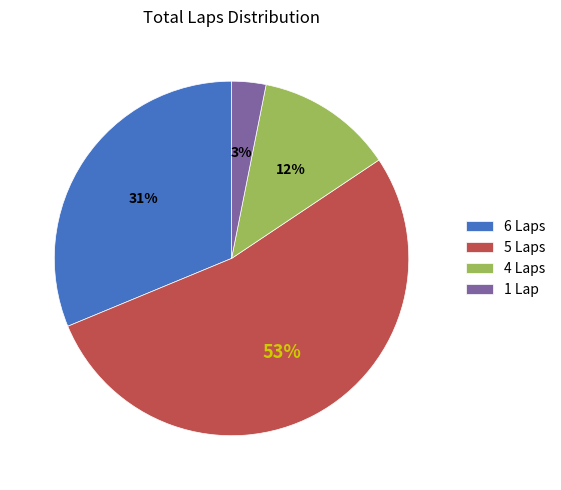

Which category has the biggest portion of the pie?

5 Laps